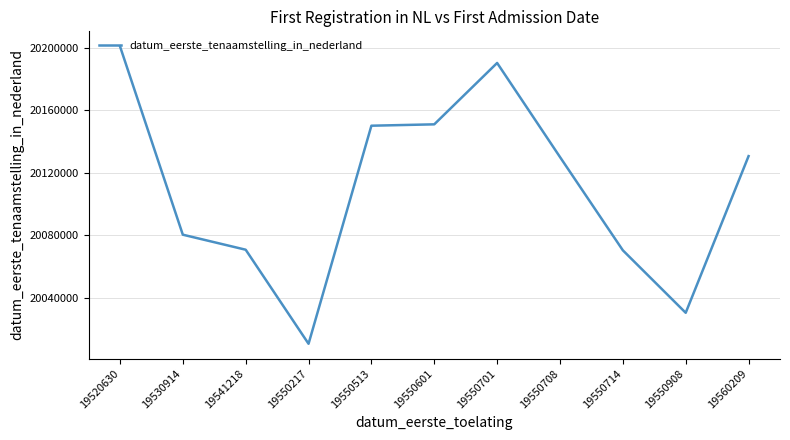

What is the ratio of the value at 19550217 to the value at 19550908?

1.0